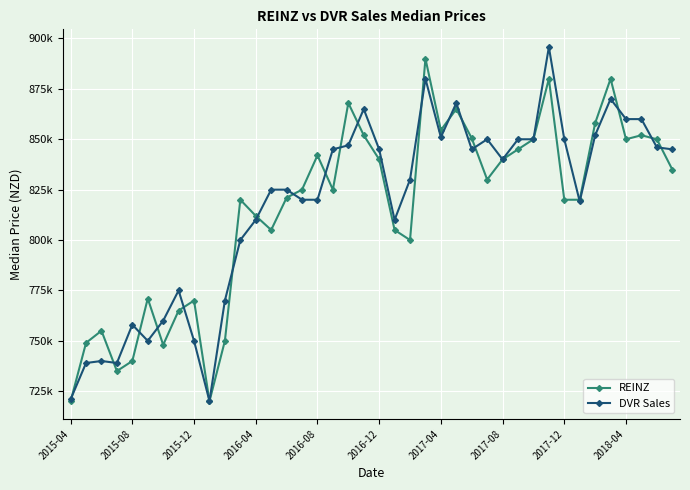

True or false: DVR Sales has more than 0 interior local peaks.

True